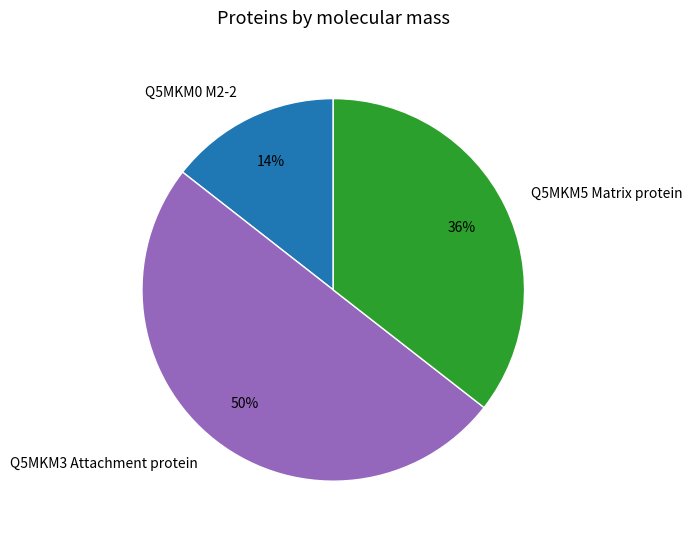

Is the sum of Q5MKM0 M2-2 and Q5MKM3 Attachment protein greater than half?

Yes